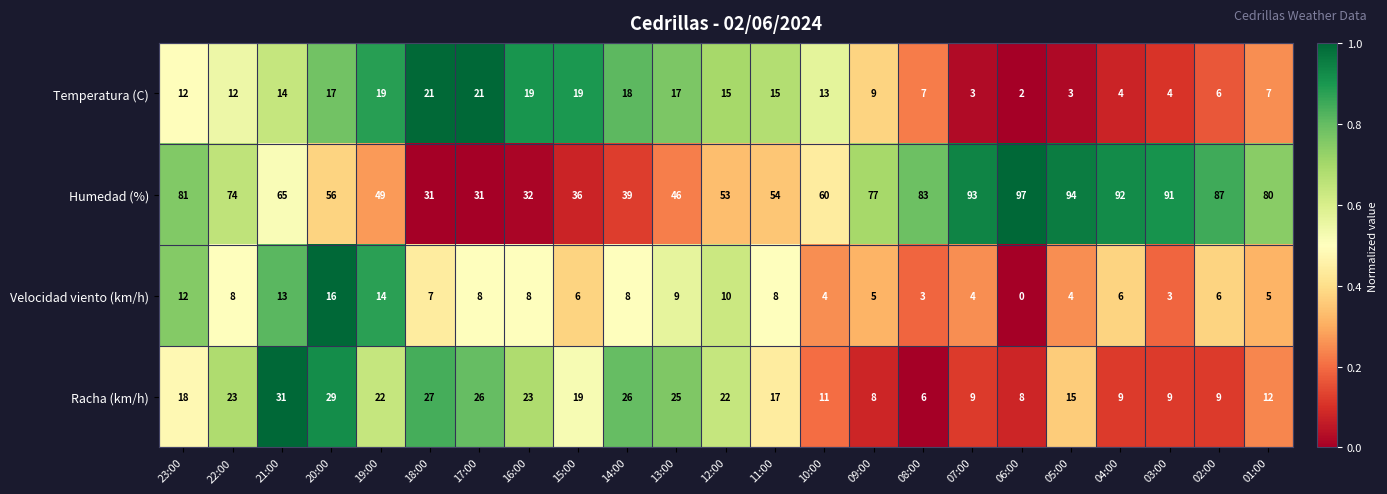

How many data points does each series have?

23